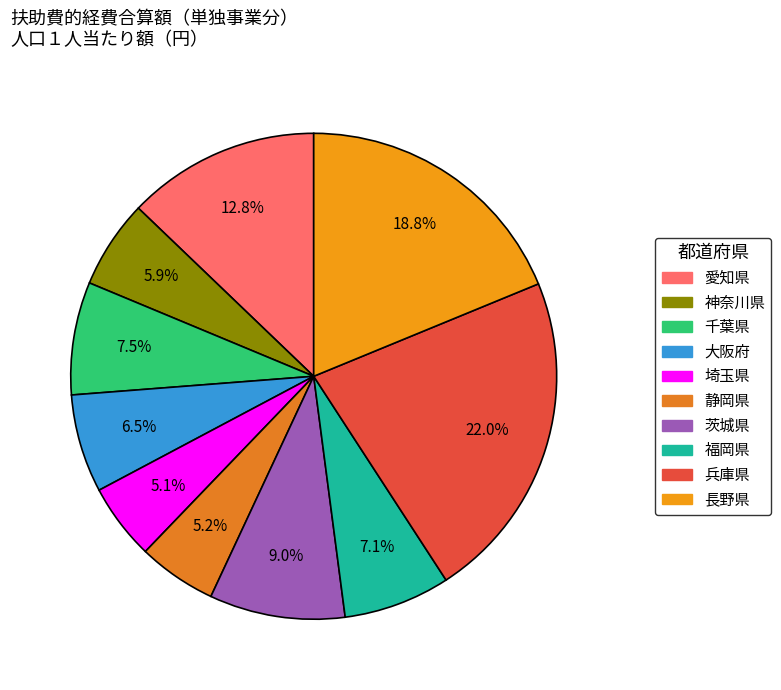

What is the total percentage of 静岡県 and 茨城県?

14.3%